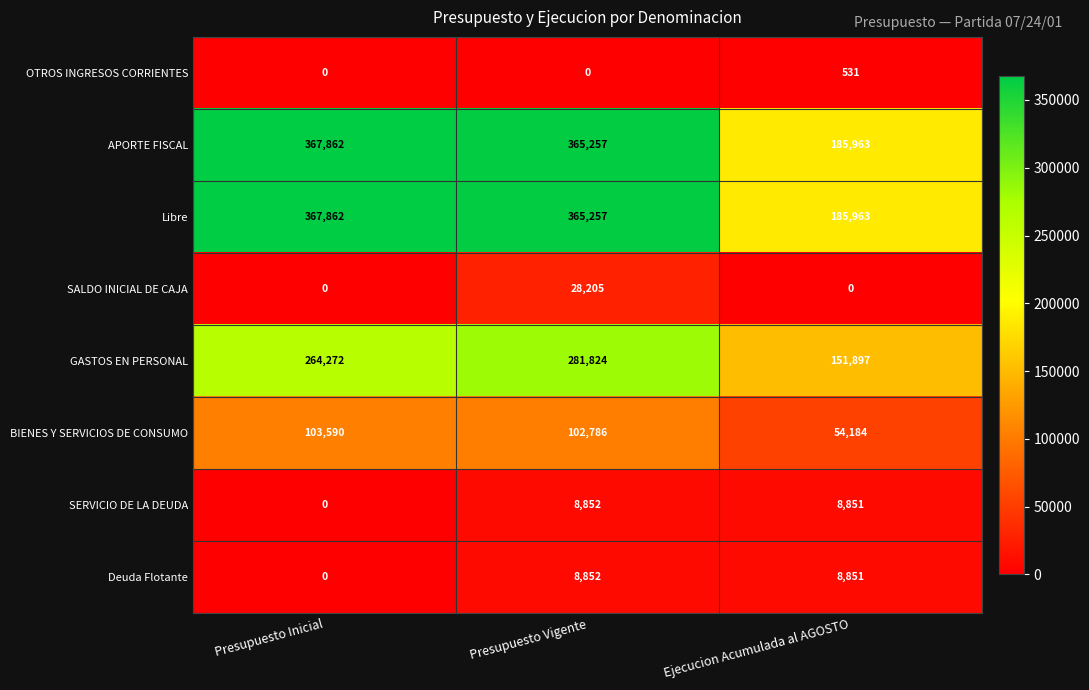

What is the difference between the maximum and minimum values in the GASTOS EN PERSONAL series?

129927